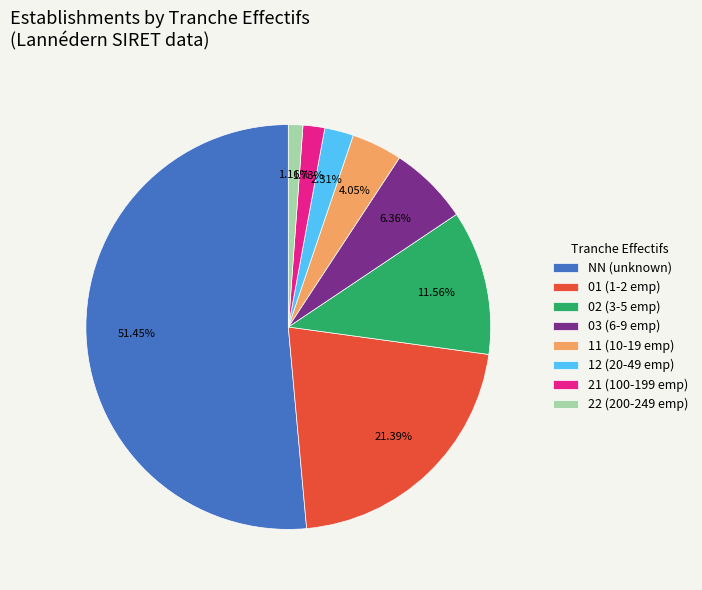

To the nearest percent, what is the difference between the largest and smallest slice percentages?

50%